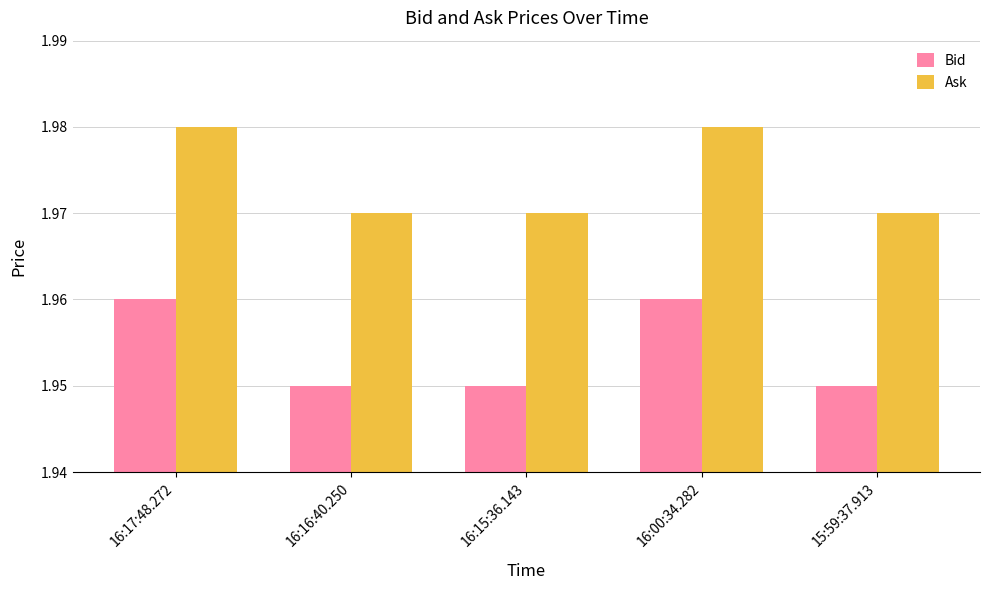

How many bars are there in each group?

2